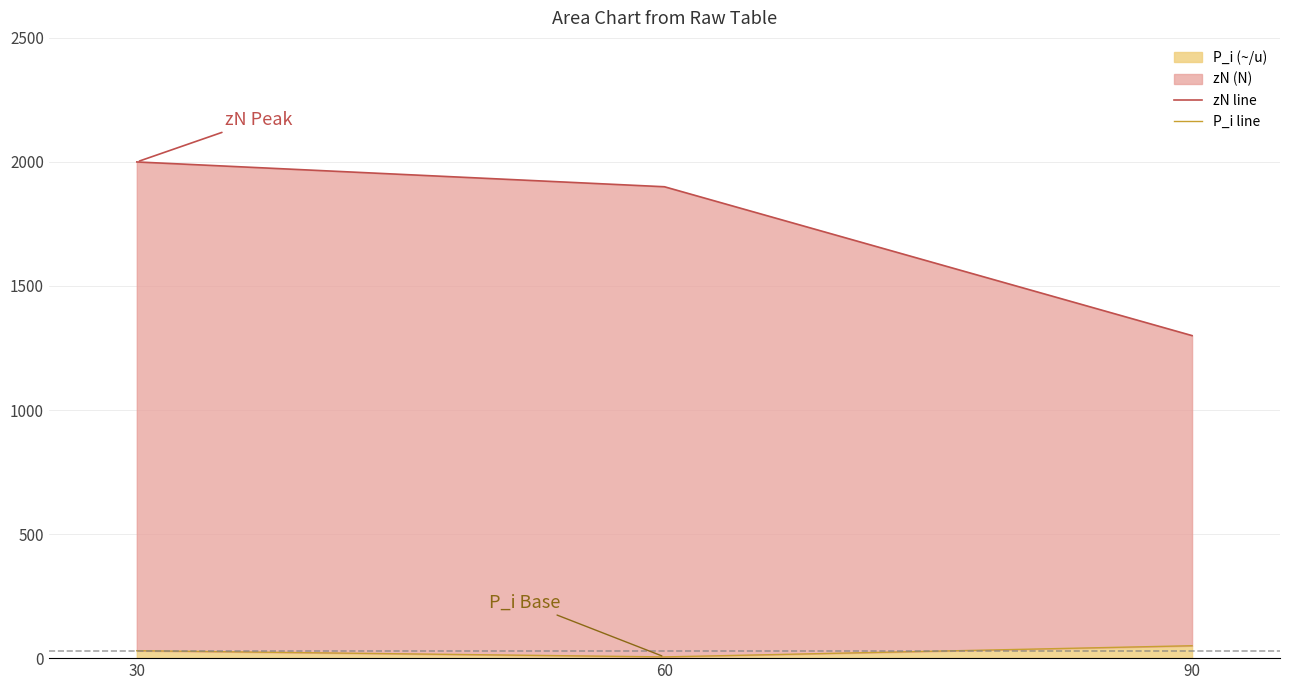

Reading left to right, what are all the values shown in this chart?

zN line: 30=2000	60=1900	90=1300
P_i line: 30=30	60=5	90=50